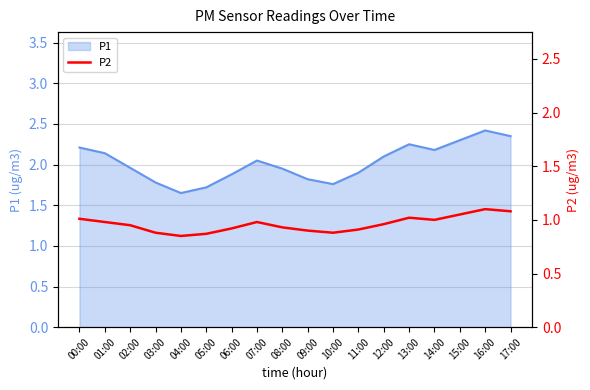

At which label does P1 first exceed 2?

00:00